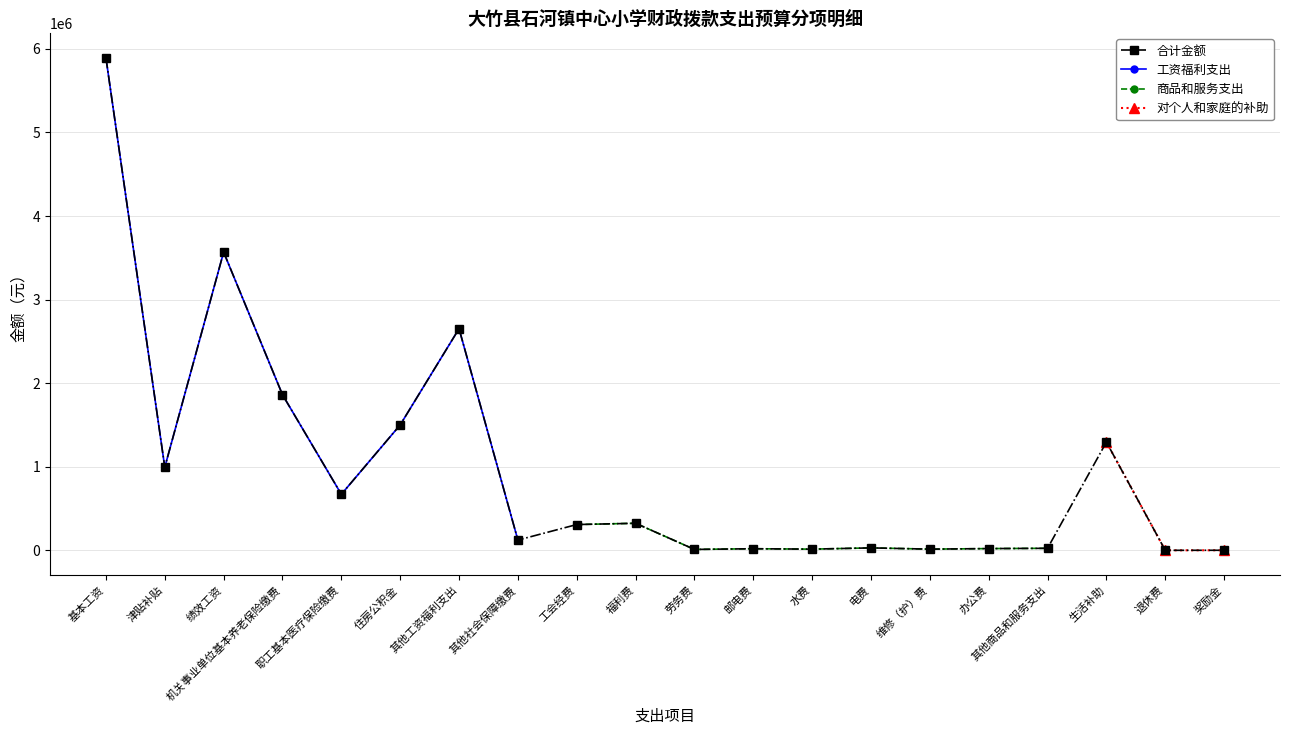

The value of 商品和服务支出 at 水费 is 15000.0. True or false?

True